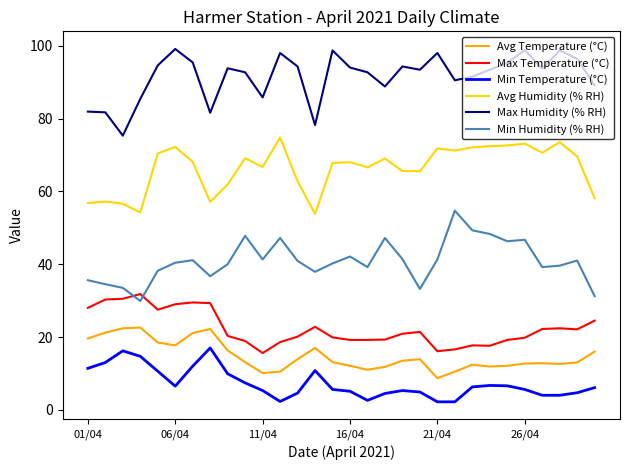

True or false: Max Temperature (°C) and Avg Temperature (°C) intersect in this chart.

False